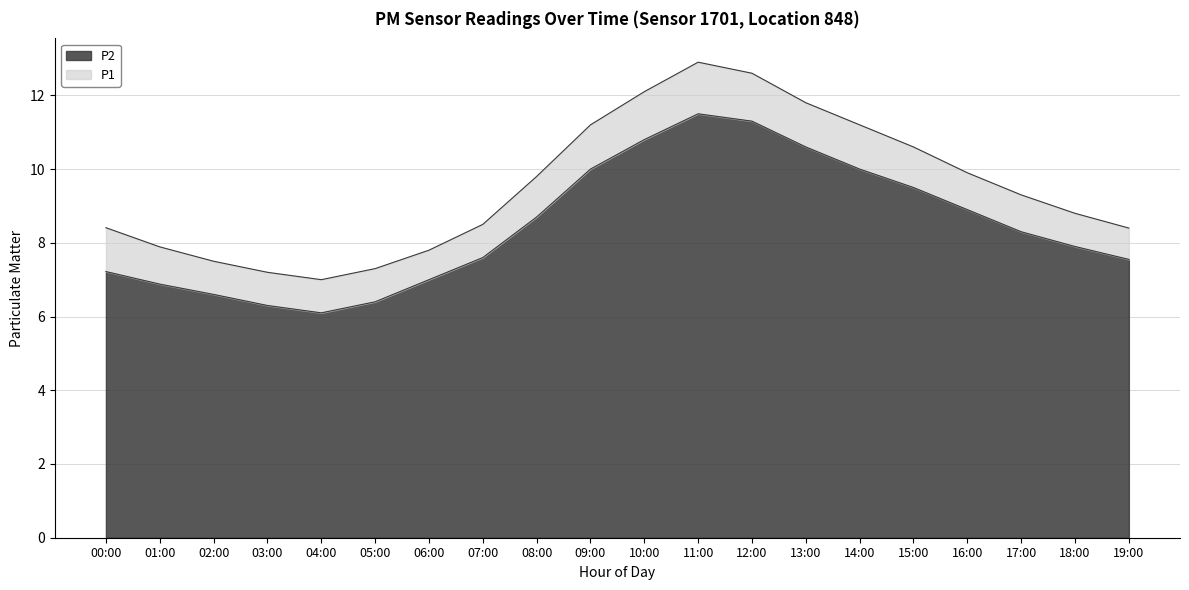

What is the lowest value of the P2 series?

6.1